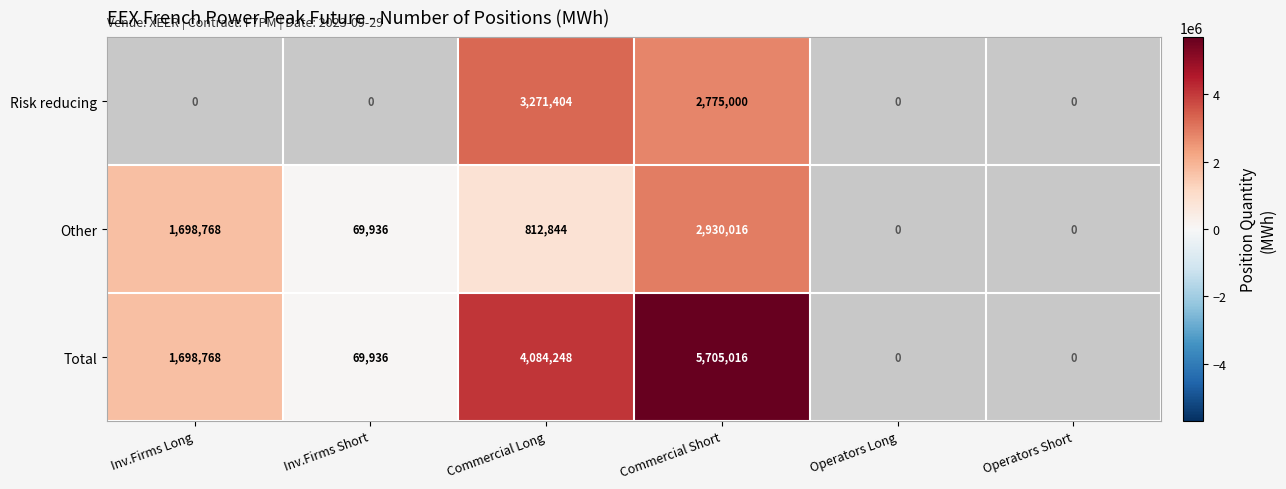

How many series are shown in this chart?

3